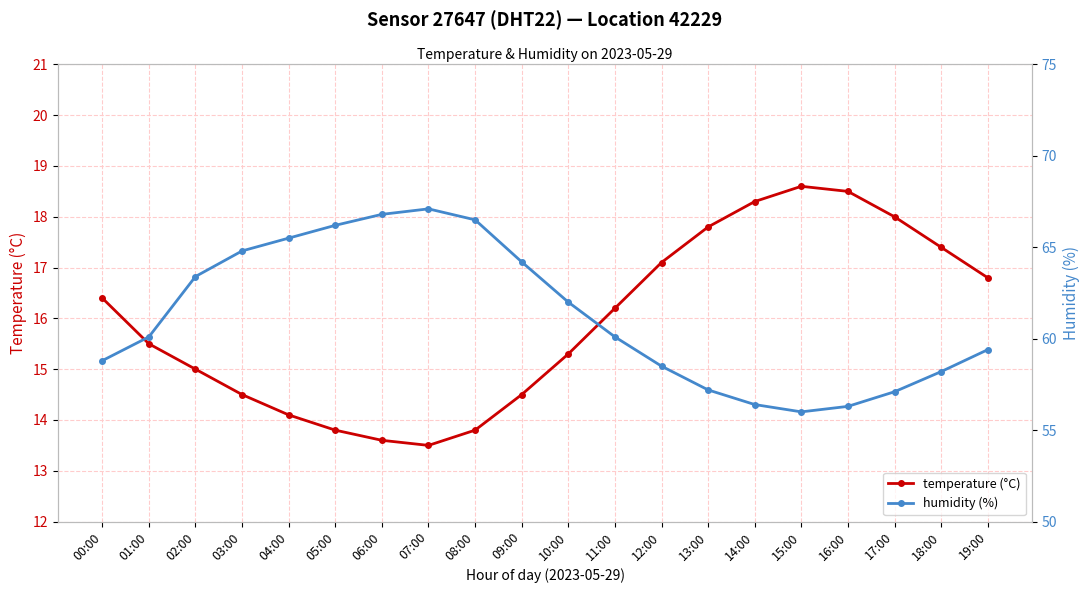

List the labels in order of temperature (°C) value, largest first.

15:00, 16:00, 14:00, 17:00, 13:00, 18:00, 12:00, 19:00, 00:00, 11:00, 01:00, 10:00, 02:00, 03:00, 09:00, 04:00, 05:00, 08:00, 06:00, 07:00